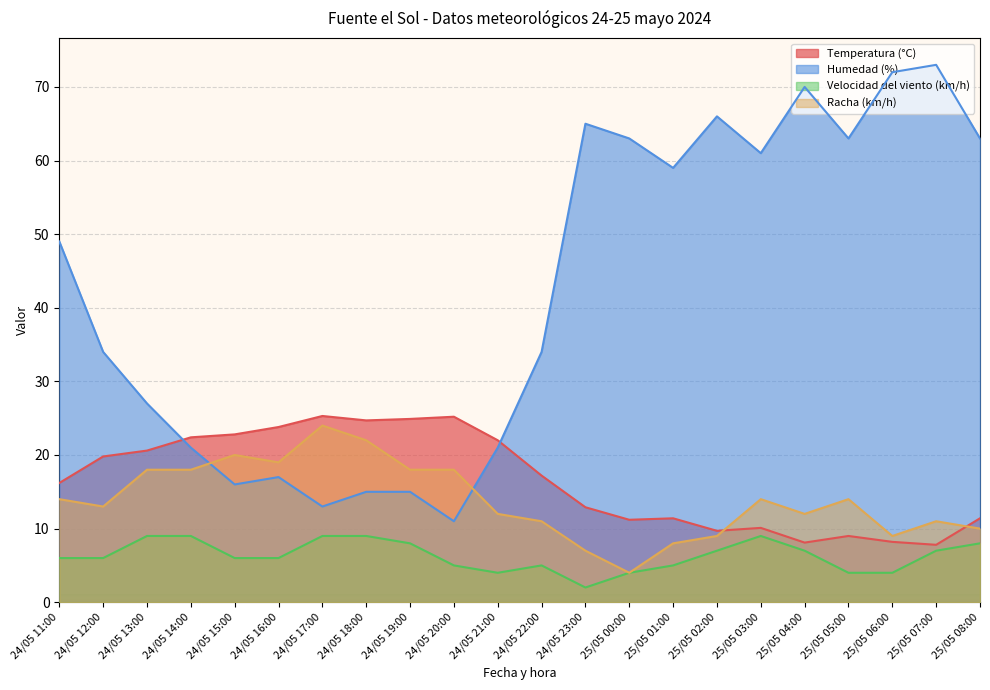

What is the difference between the second highest and second lowest values in the Humedad (%) series?

59.0